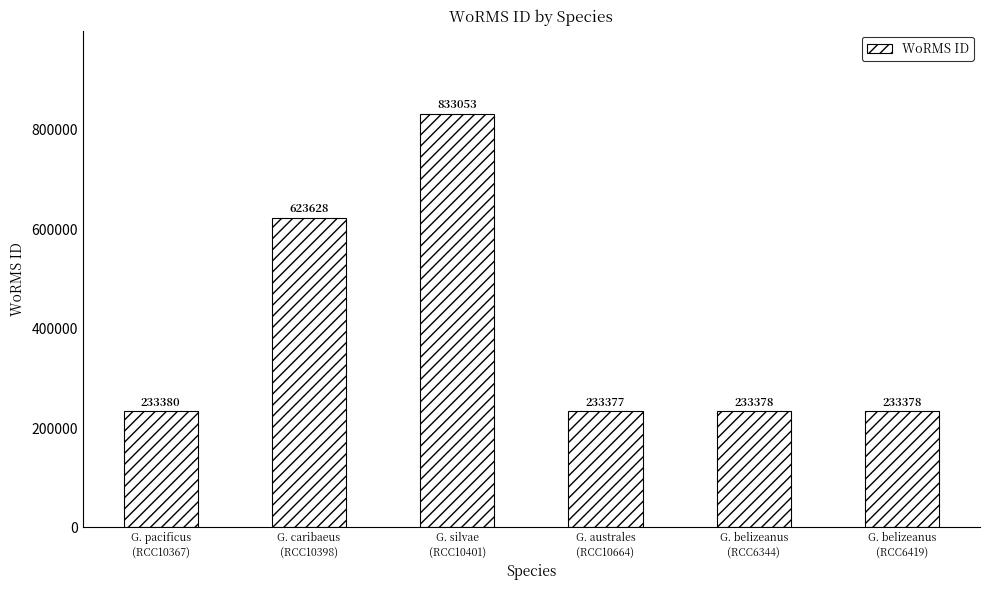

What is the minimum value shown in the chart?

233377